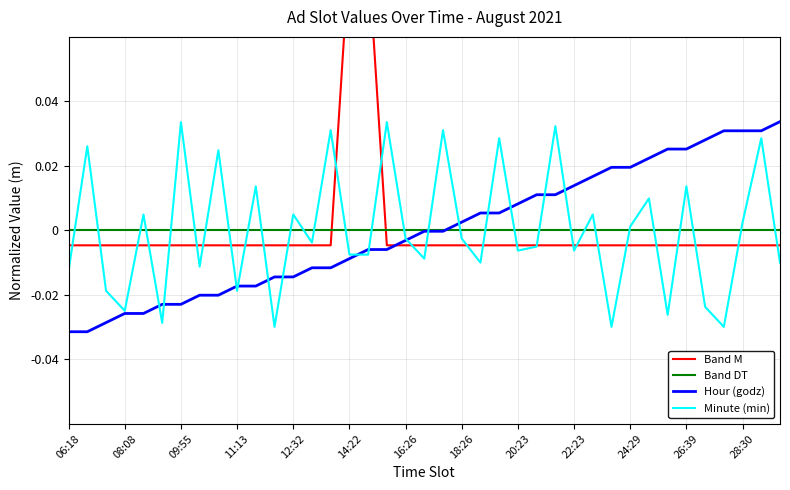

At which category is the sum across all series the highest?

16